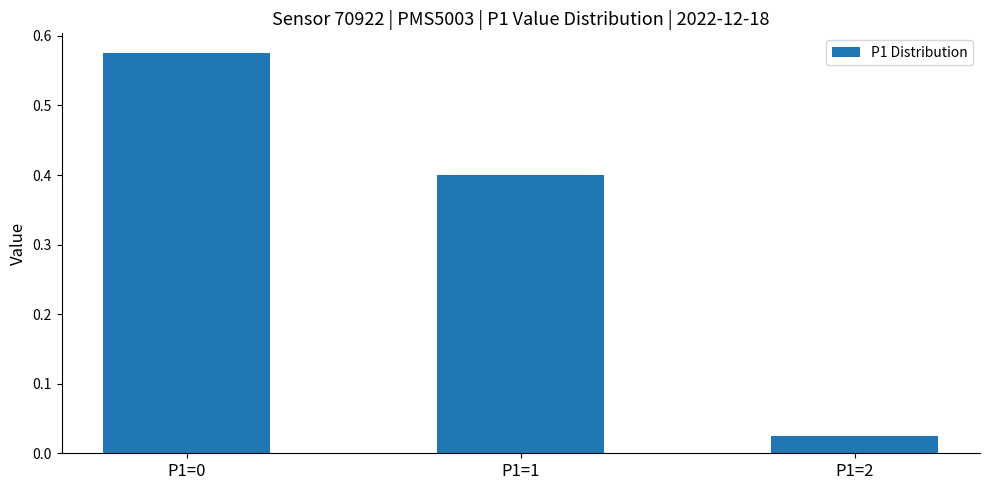

Where is the data nearest to the value 0?

P1=2